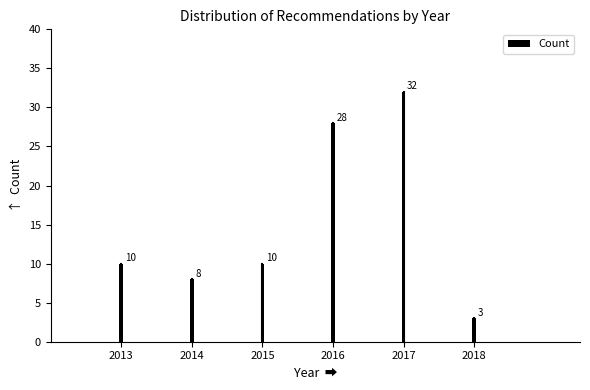

Reading right to left, list all the values displayed in this chart.

2018=3	2017=32	2016=28	2015=10	2014=8	2013=10